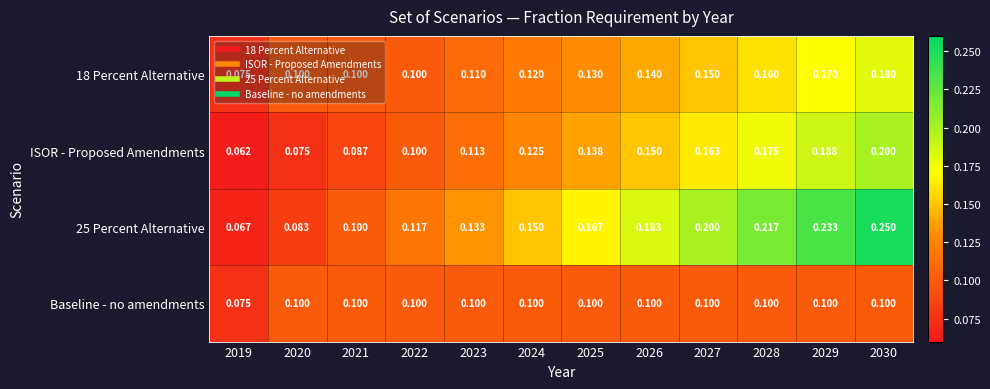

Is the value of 25 Percent Alternative at 2029 greater than the value of Baseline - no amendments at 2025?

Yes